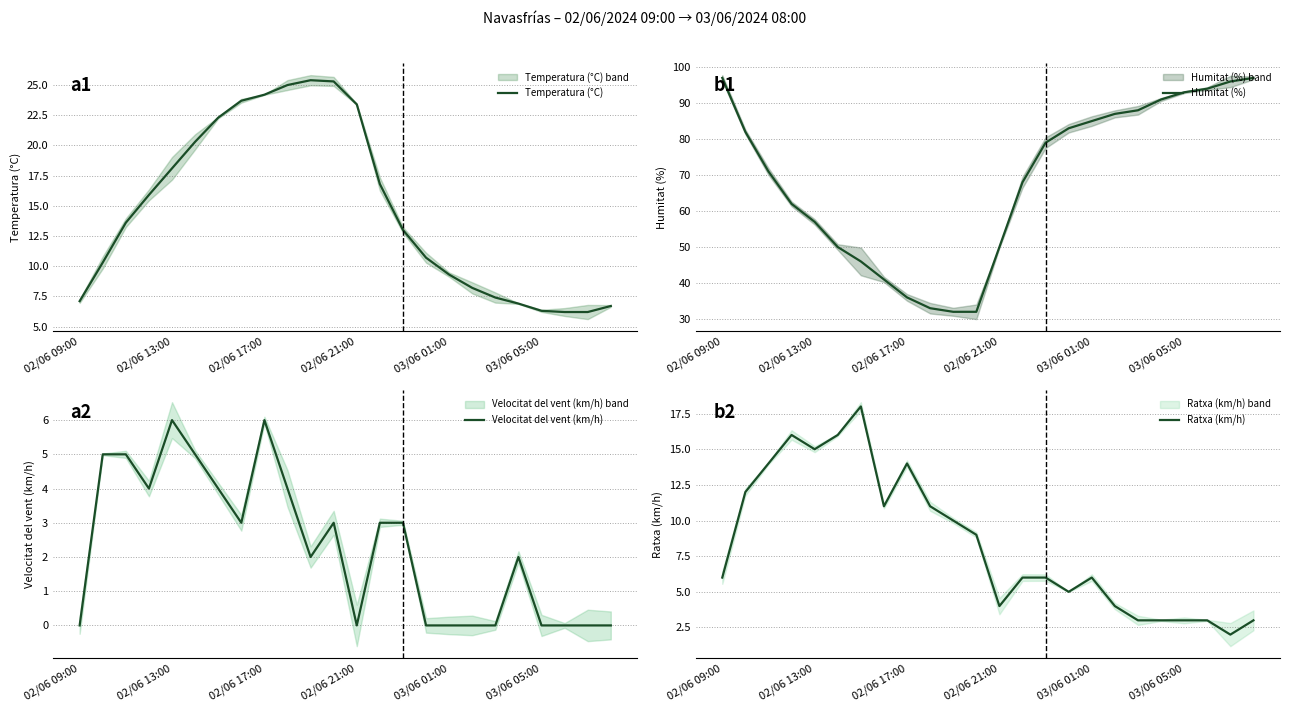

True or false: Ratxa (km/h) and Velocitat del vent (km/h) intersect in this chart.

False